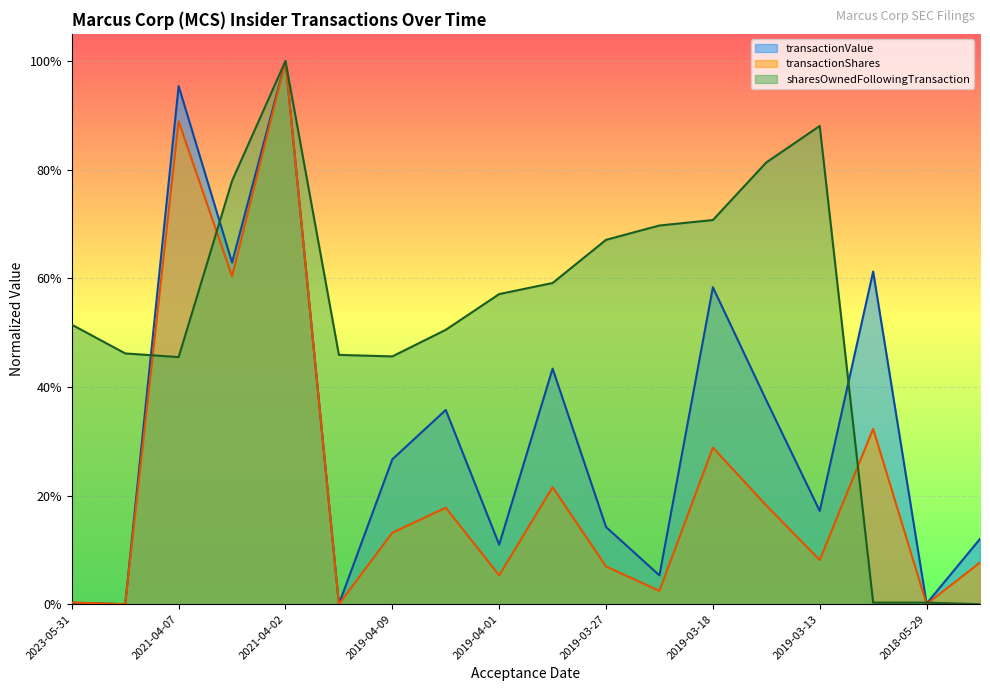

True or false: transactionValue has a value of 0.1 at 2019-04-01.

True